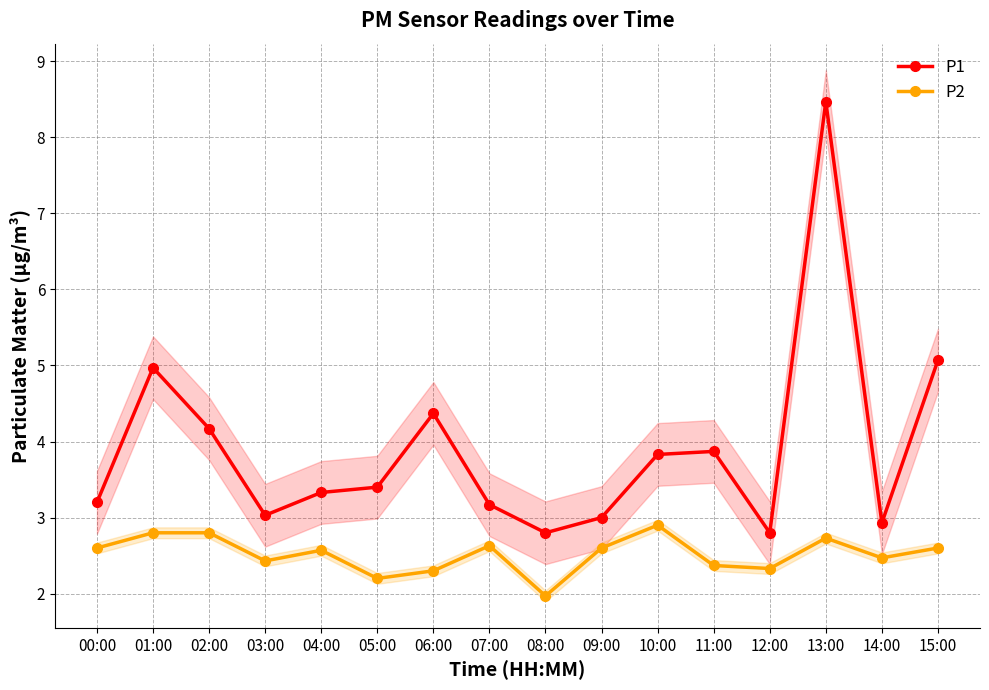

True or false: P2 and P1 cross at least once.

False